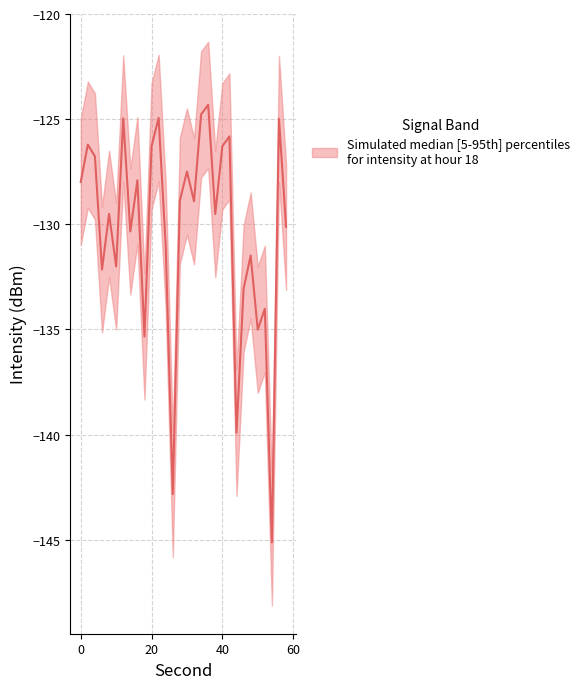

The value of intensity_upper at 44 is -136.9. True or false?

True